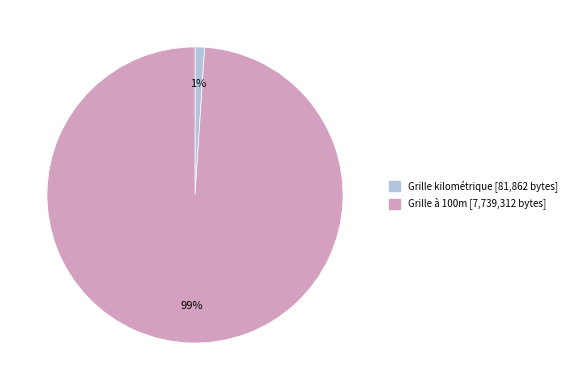

To the nearest percent, what is the difference between the largest and smallest slice percentages?

98%